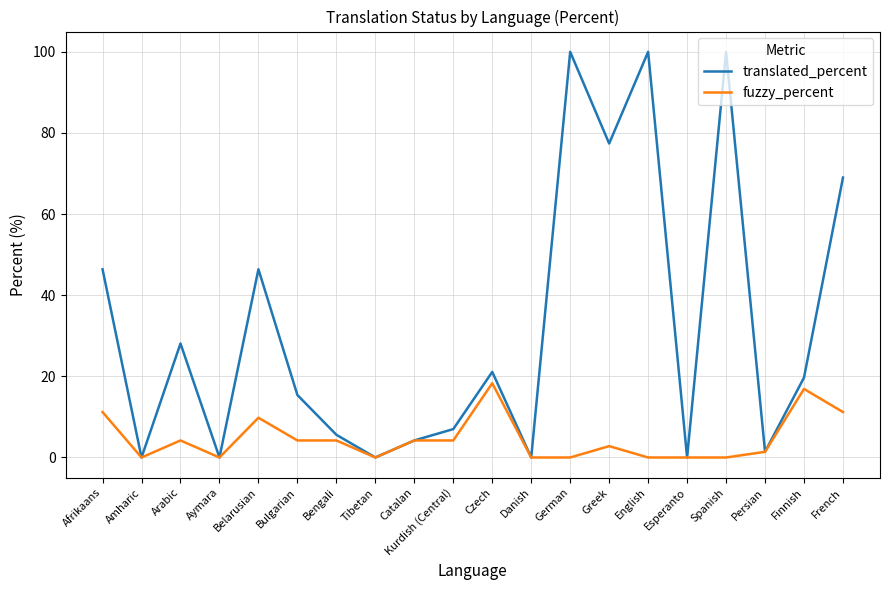

Does the chart display data point markers on the line(s)?

No